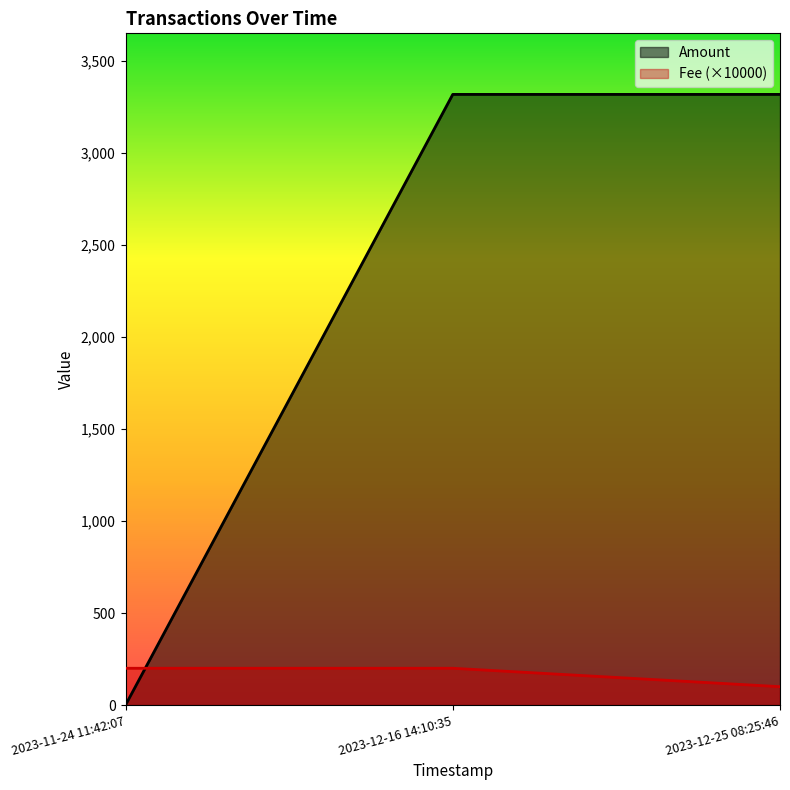

Which series has the largest total across all categories?

Amount